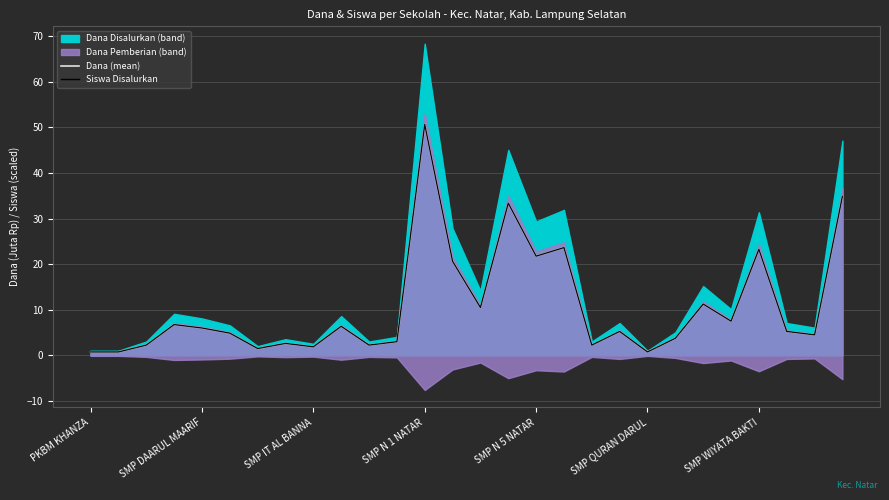

True or false: Siswa Disalurkan and Dana (mean) cross at least once.

False